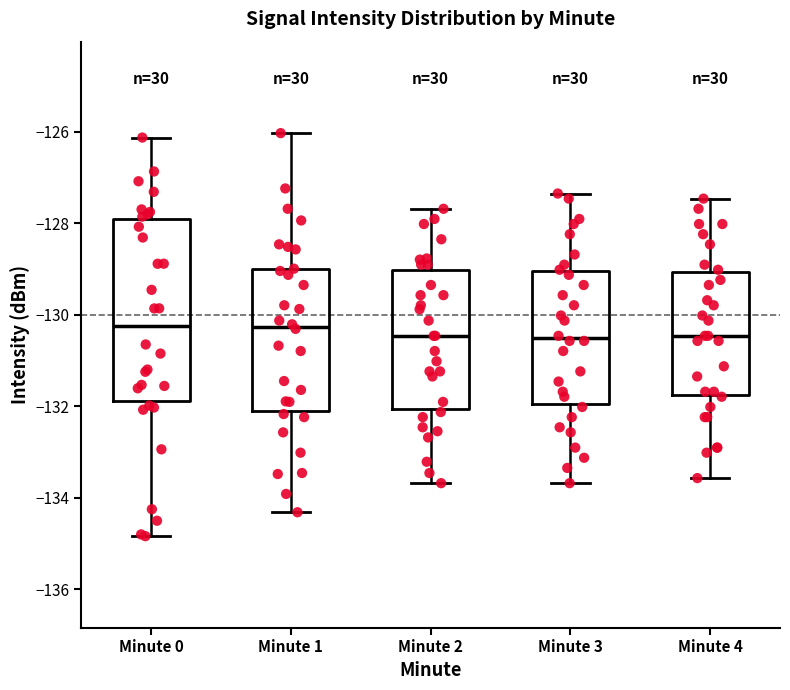

Comparing the boxes themselves (not the whiskers), which one is the tallest?

Minute 0